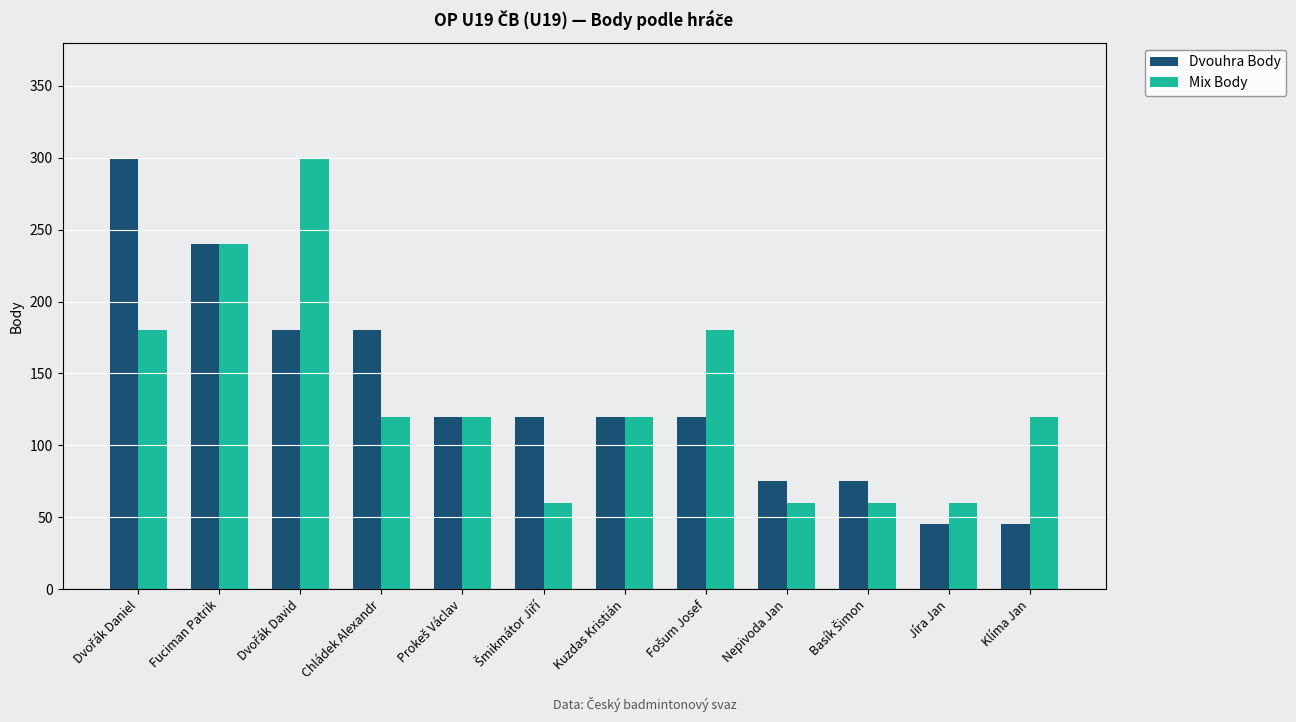

How many series are shown in this chart?

2